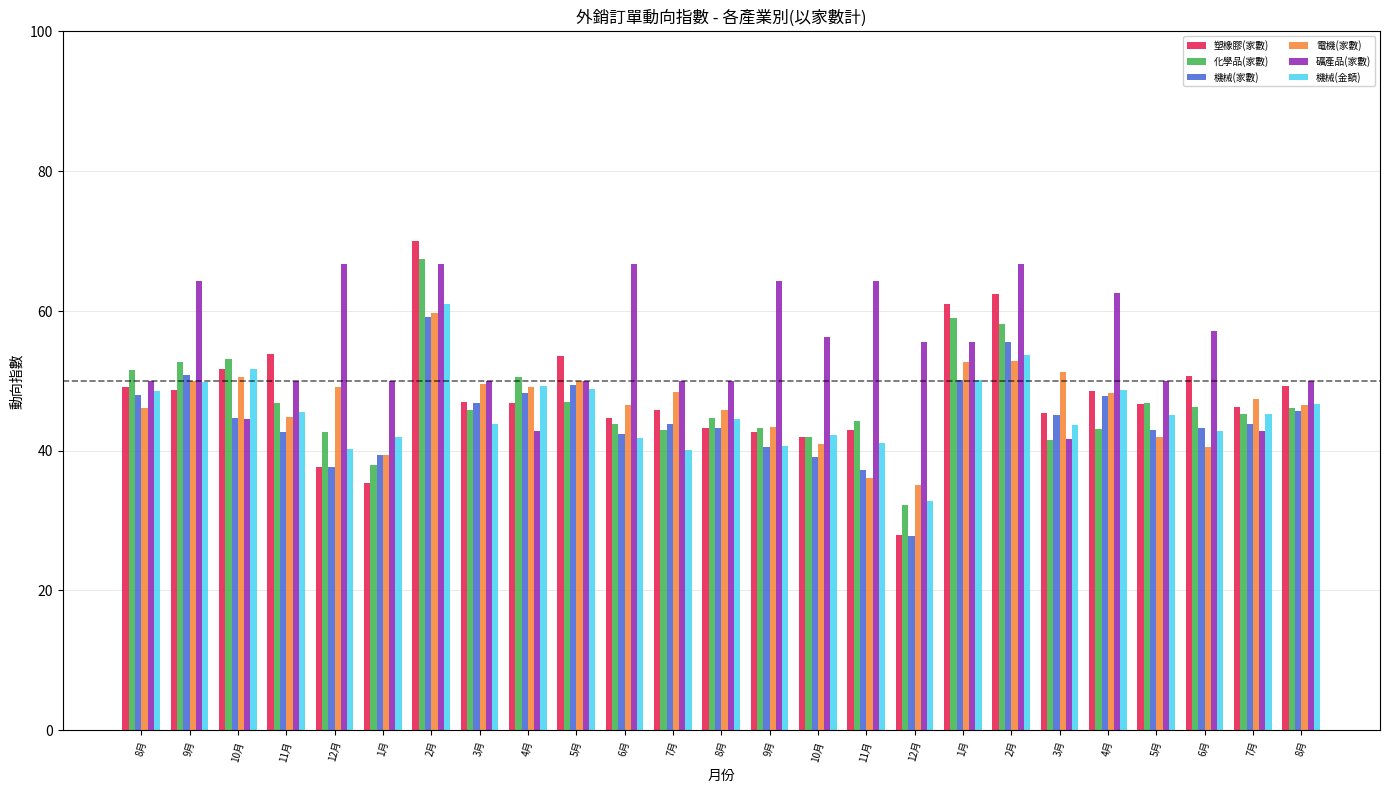

Which series changed the most between 3月 and 7月?

機械(金額)